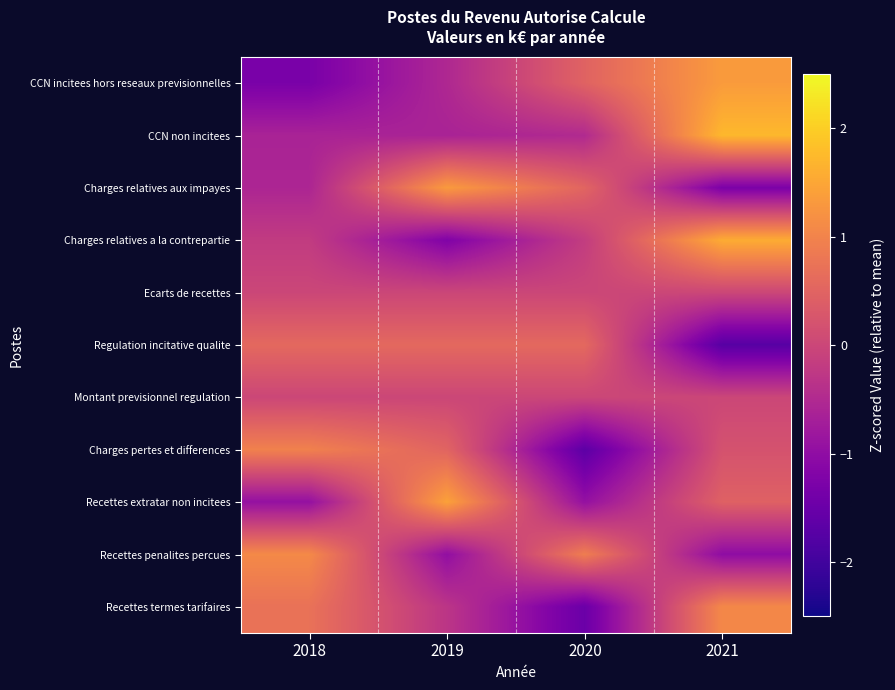

At which category is the sum across all series the highest?

2021